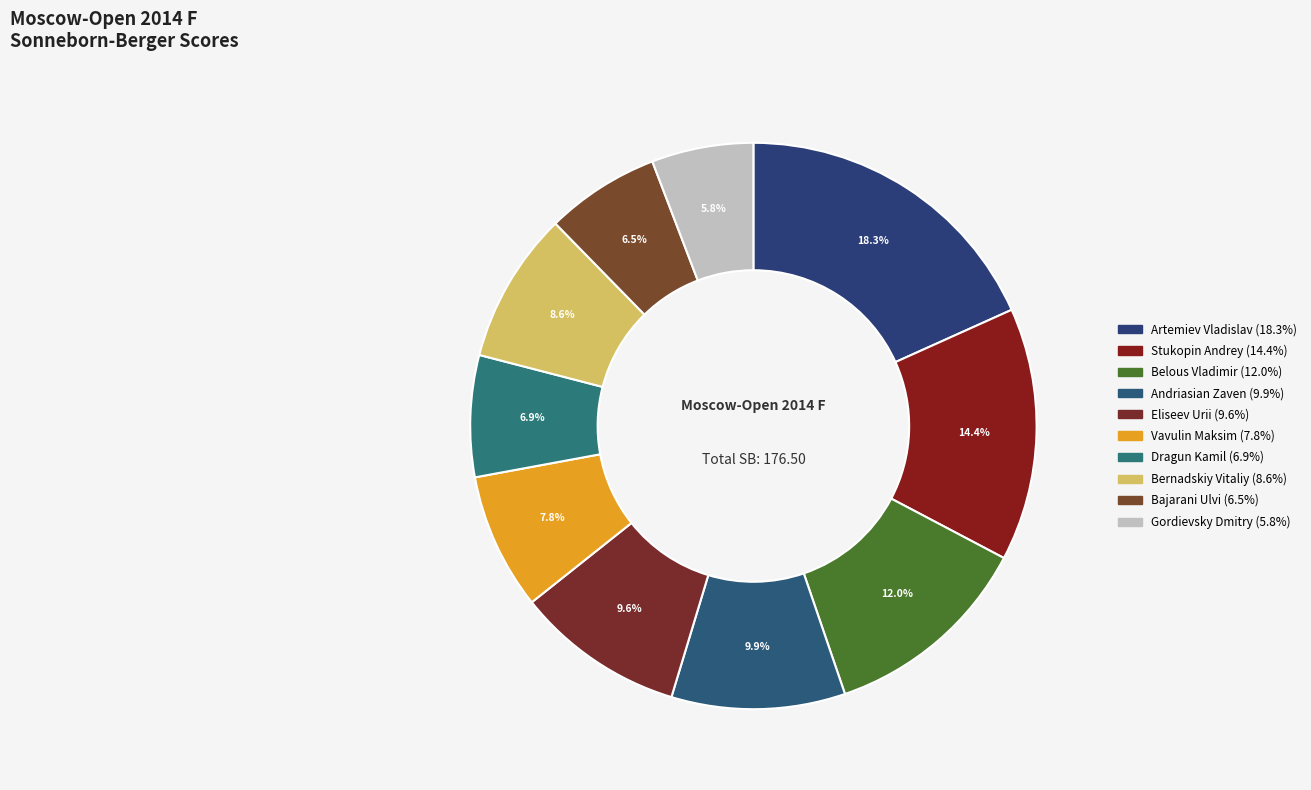

Does any single category account for the majority?

No